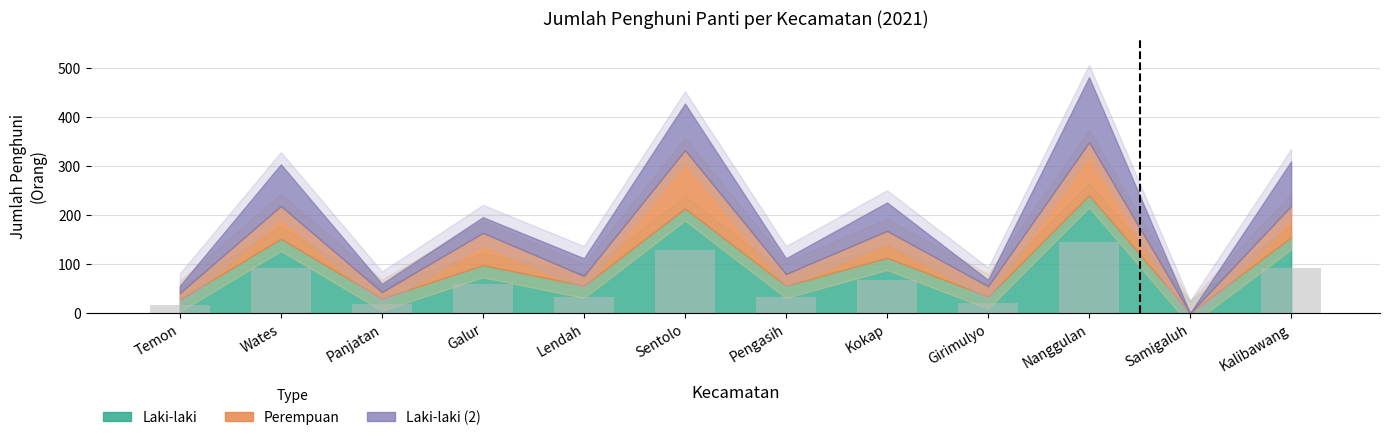

Which label corresponds to the largest value in the chart?

Nanggulan